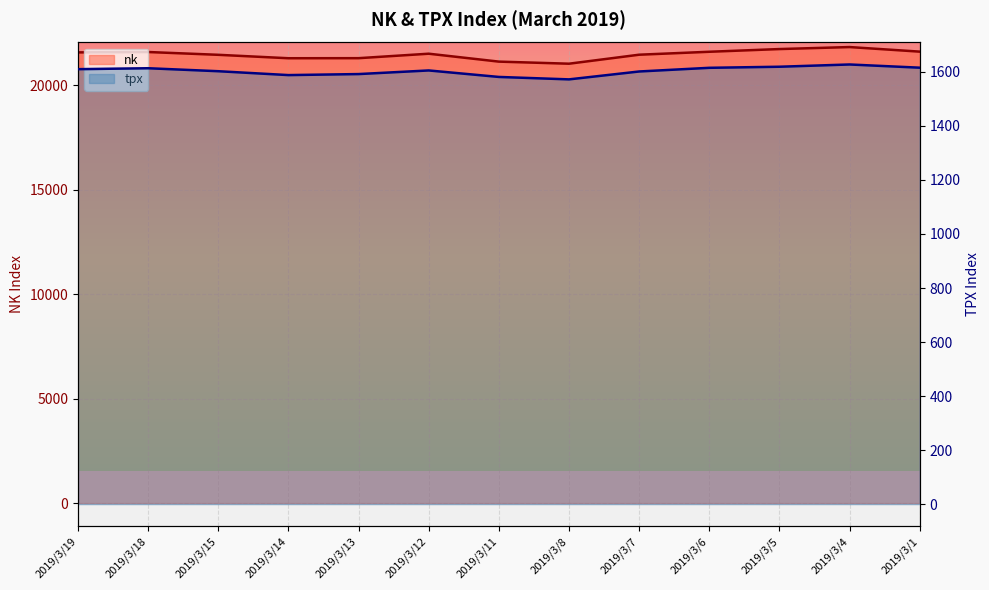

Where is the first local minimum for nk?

2019/3/14